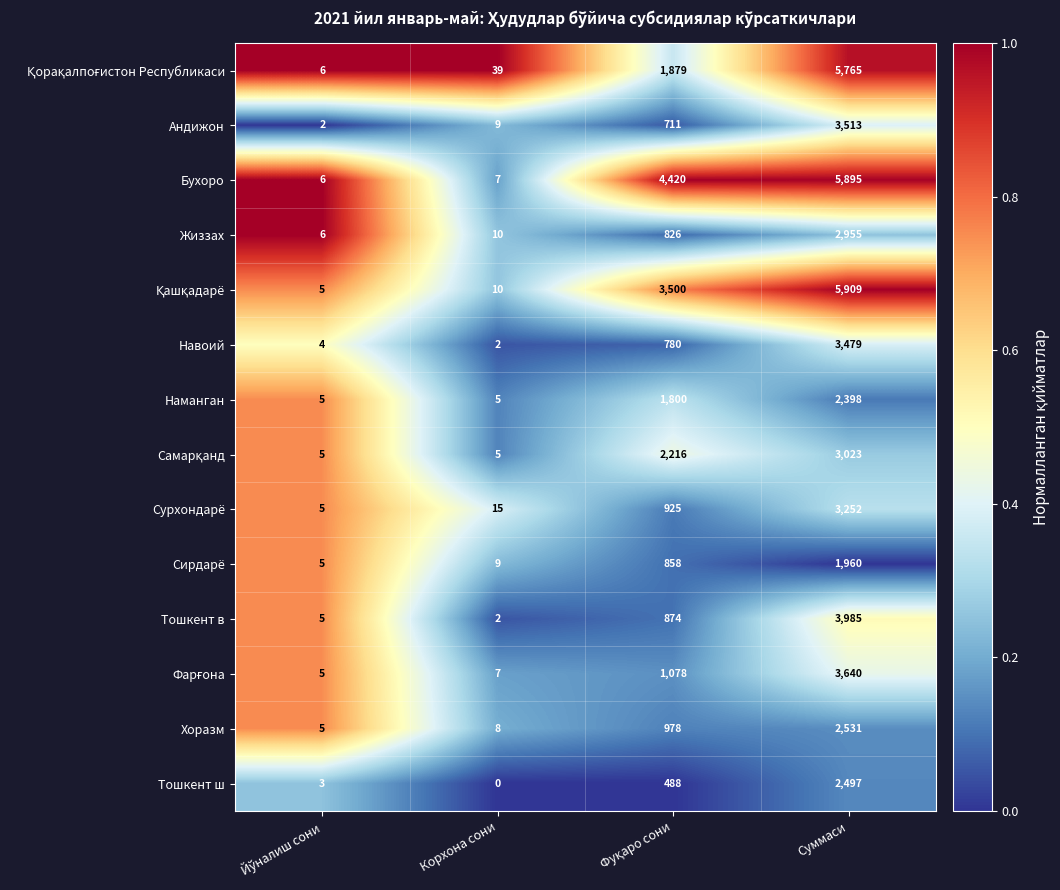

At which category is the sum across all series the highest?

Суммаси